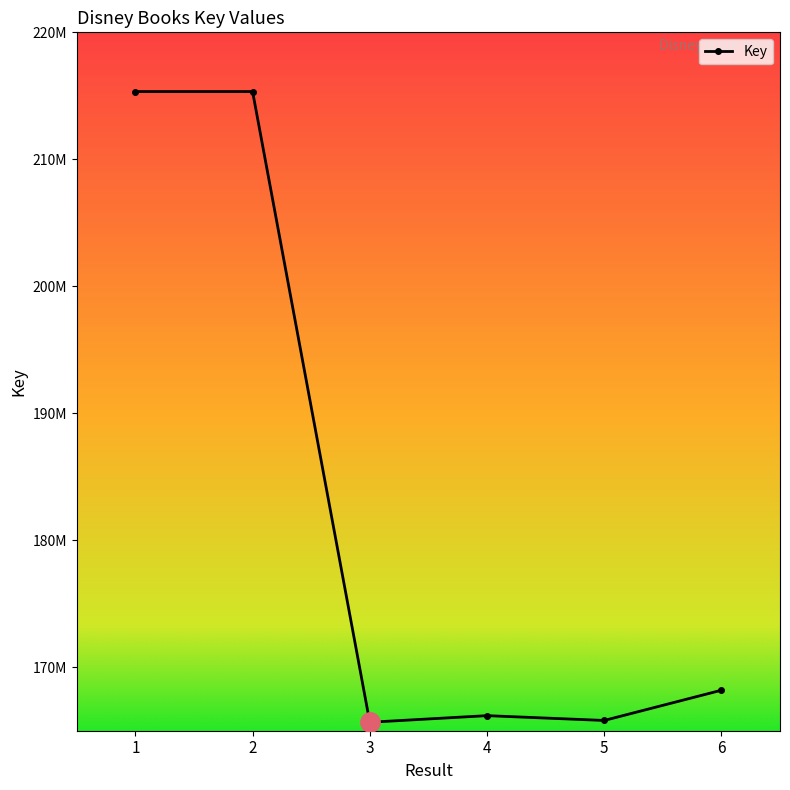

What is the difference between the maximum and minimum values?

49668800